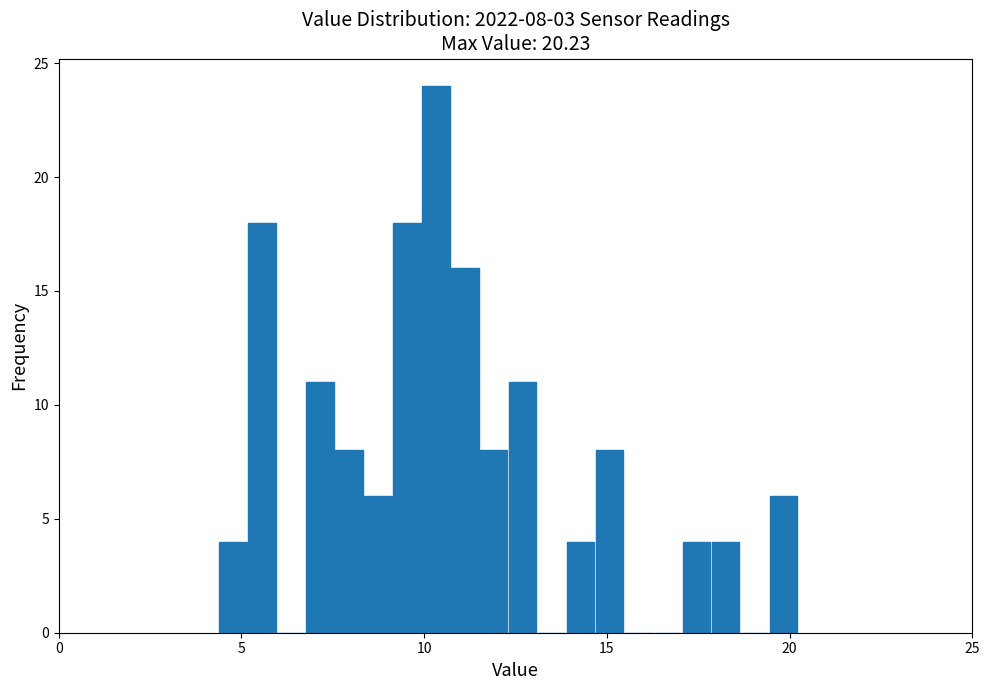

Around what value on the x-axis is the tallest bar? Give the approximate position of its centre, as read against the axis.

10.5